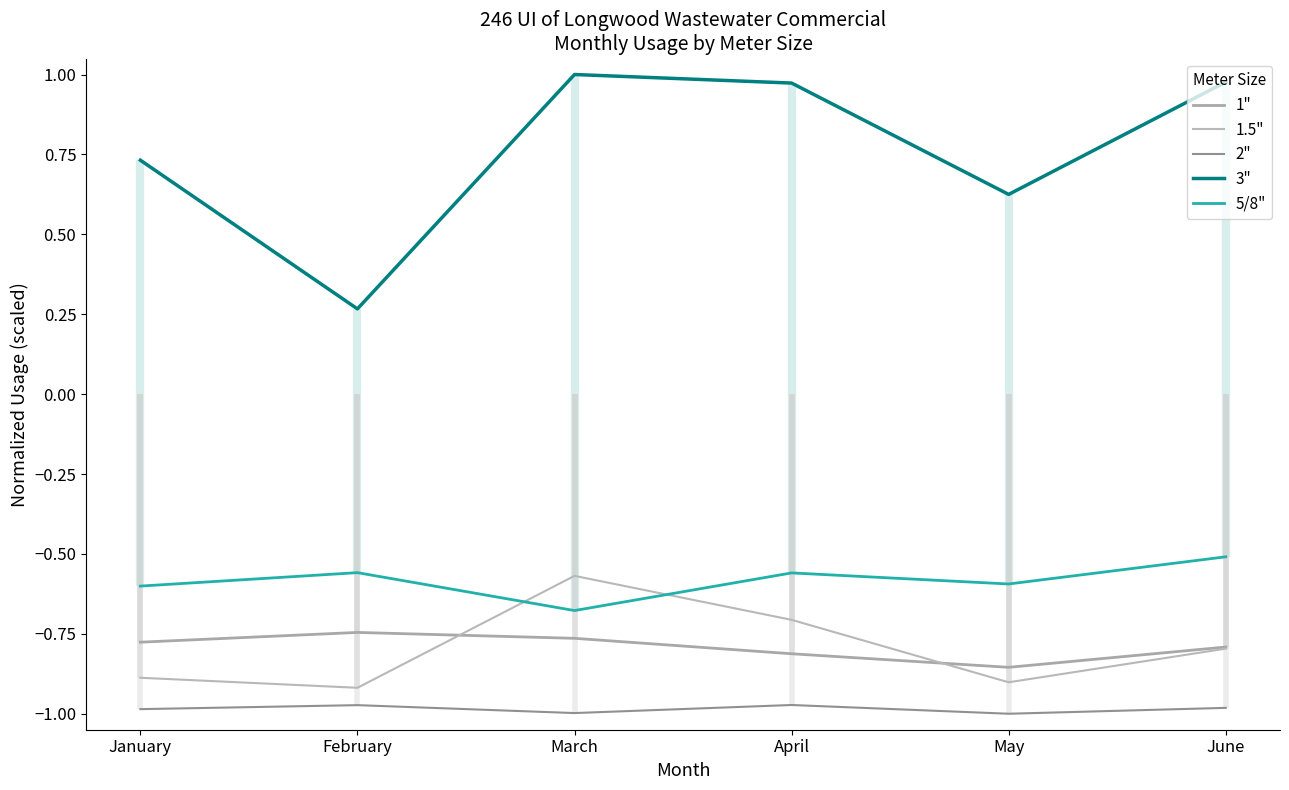

Which series has the largest total across all categories?

3"